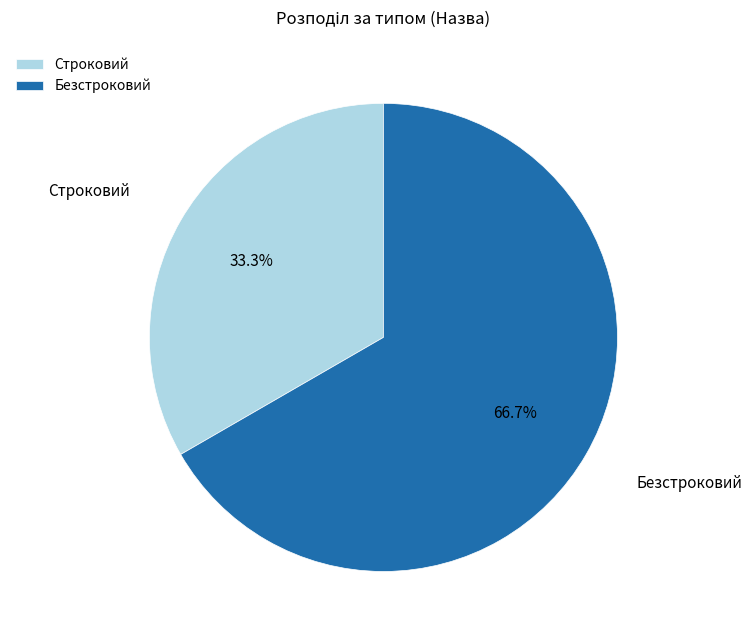

Which slice is the largest?

Безстроковий